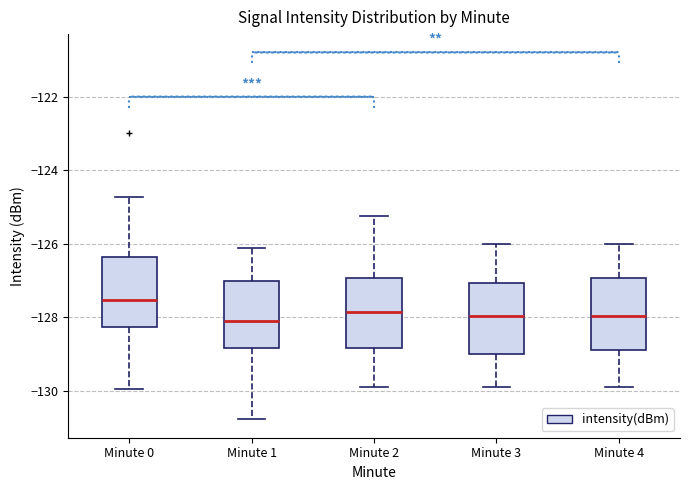

Where is the lower edge of the box for Minute 0 on the y-axis? The values are not printed on the chart, so give them approximately, as read against the axis.

-128.2